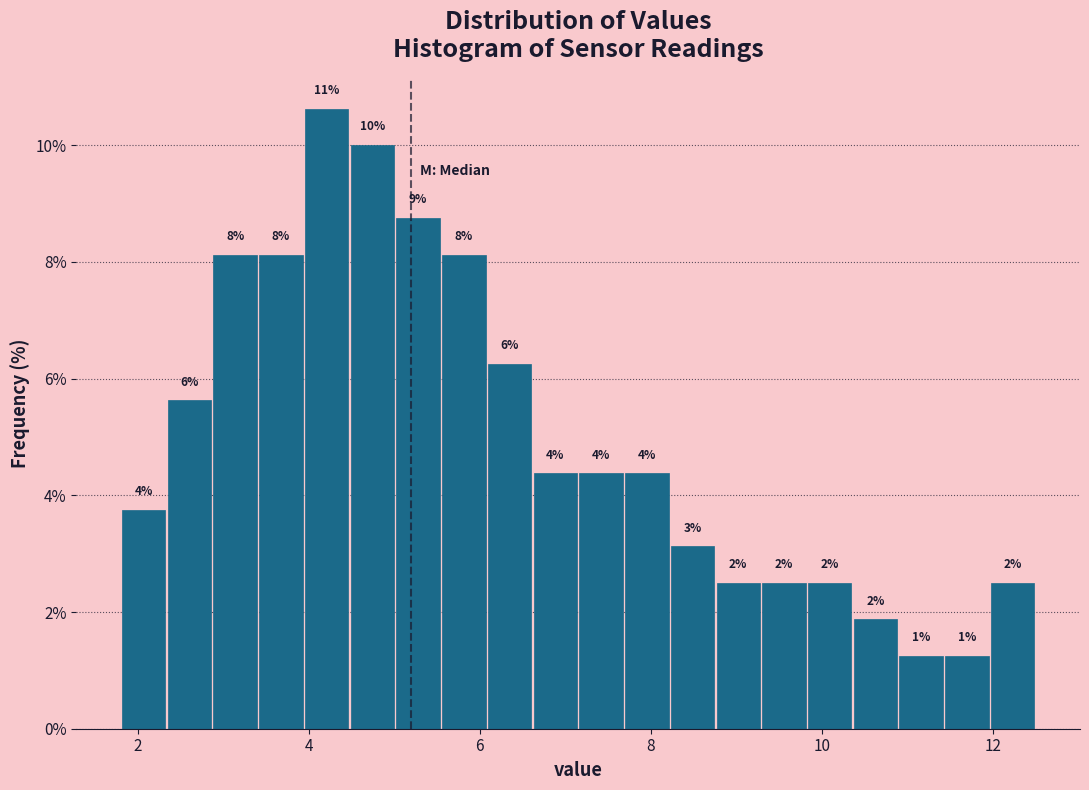

Read against the x-axis, roughly where is the centre of the tallest bar?

4.2